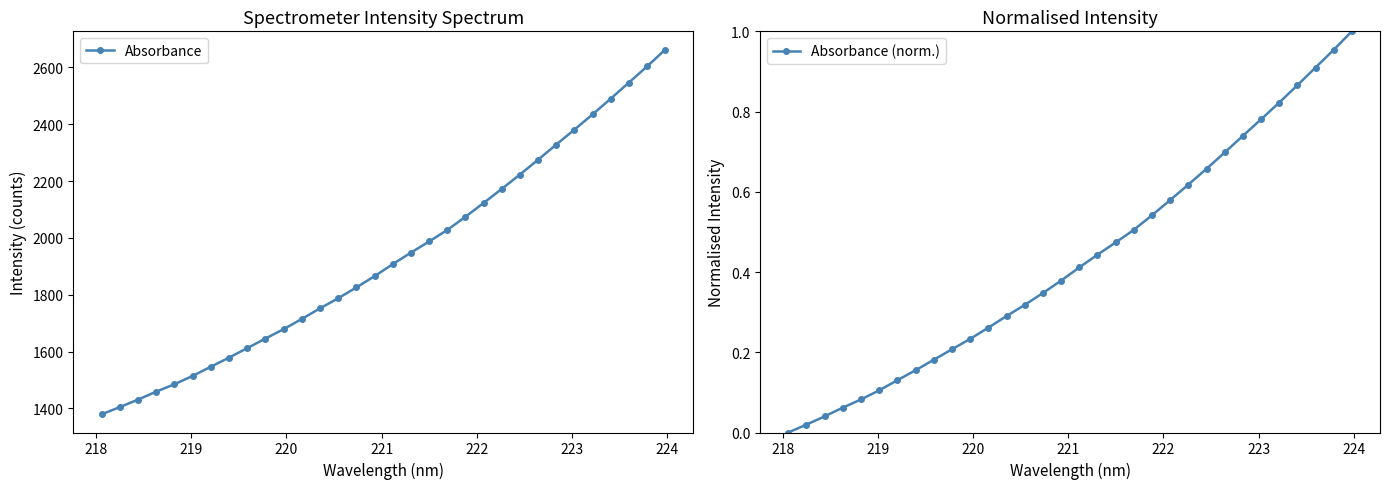

Reading right to left, what are all the values shown in this chart?

Absorbance: 2662.9	2603.6	2546.9	2490.3	2434.9	2381.2	2328.6	2275.3	2223.1	2172.5	2123.1	2074.4	2027.8	1987.4	1948.2	1907.5	1865.4	1825.7	1787.6	1752.0	1714.8	1678.8	1645.7	1612.2	1578.7	1546.7	1514.3	1485.1	1458.9	1431.0	1404.6	1379.3
Absorbance (norm.): 1.0	1.0	0.9	0.9	0.8	0.8	0.7	0.7	0.7	0.6	0.6	0.5	0.5	0.5	0.4	0.4	0.4	0.3	0.3	0.3	0.3	0.2	0.2	0.2	0.2	0.1	0.1	0.1	0.1	0.0	0.0	0.0